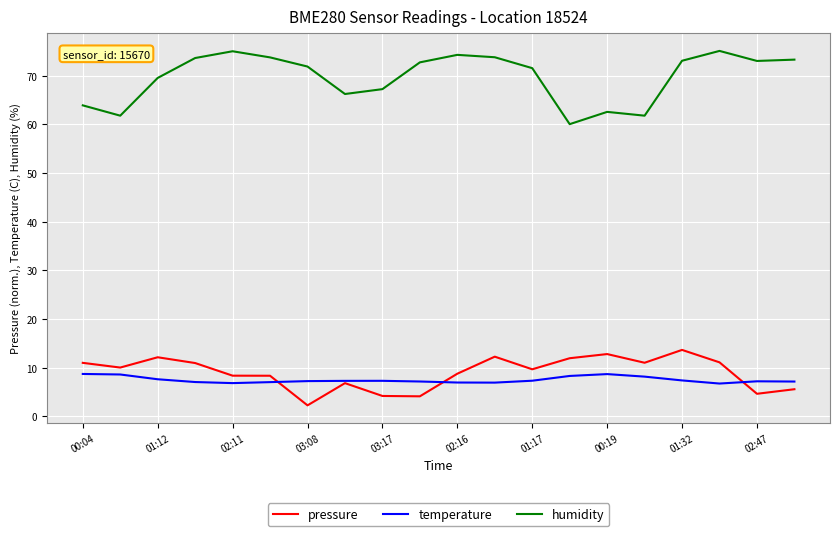

Which series has the largest total across all categories?

humidity